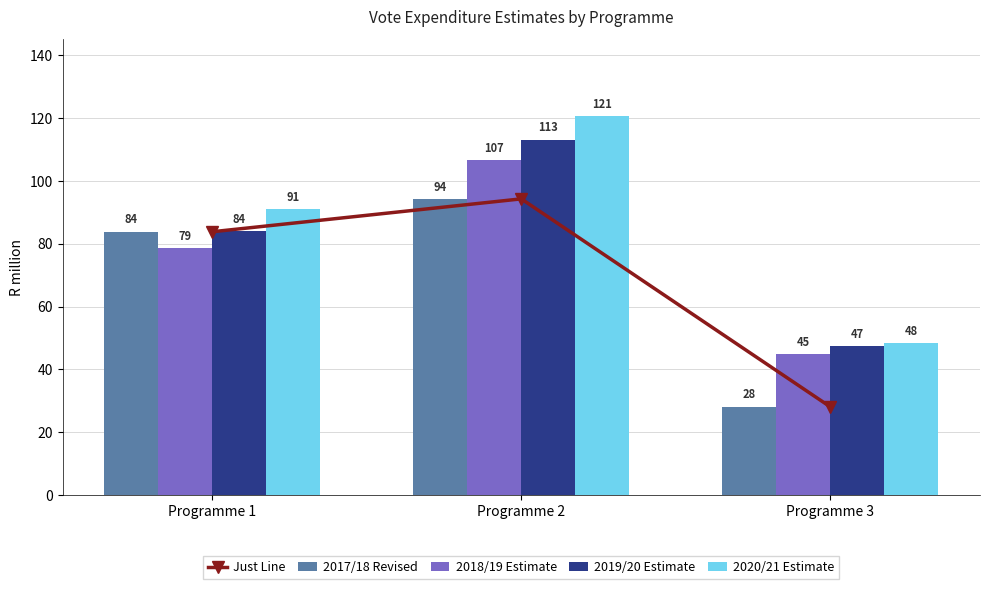

What is the approximate value of 2019/20 Estimate at Programme 2?

113.1